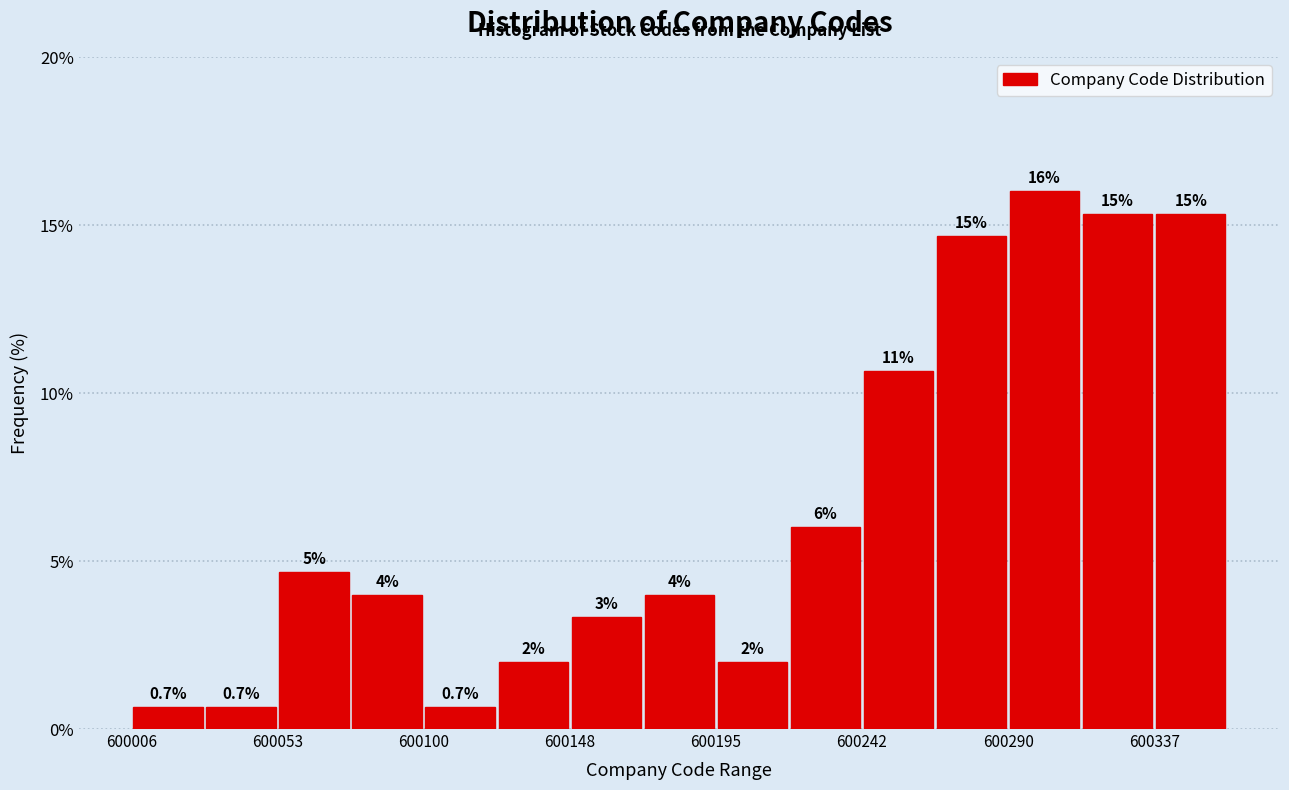

Which range on the x-axis has the tallest bar?

600290 to 600315